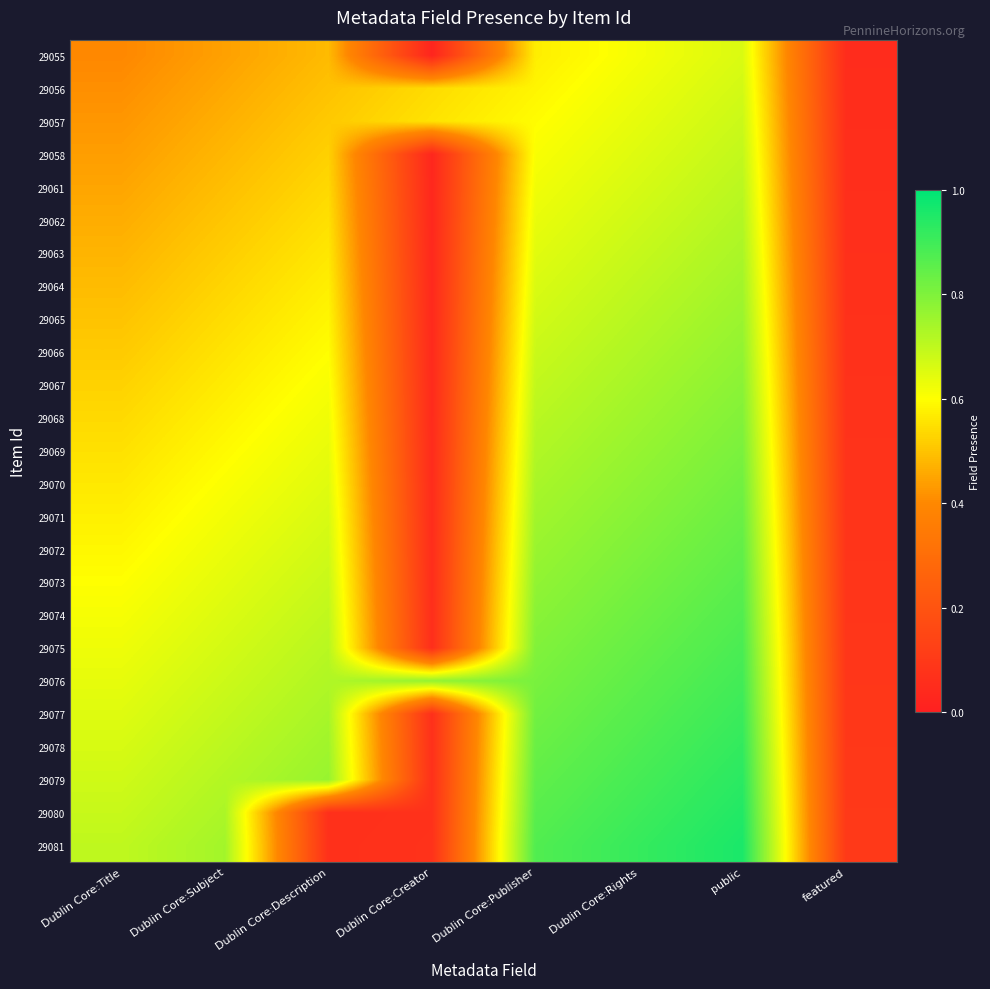

What is the spread (max minus min) of values at Dublin Core:Description?

0.7